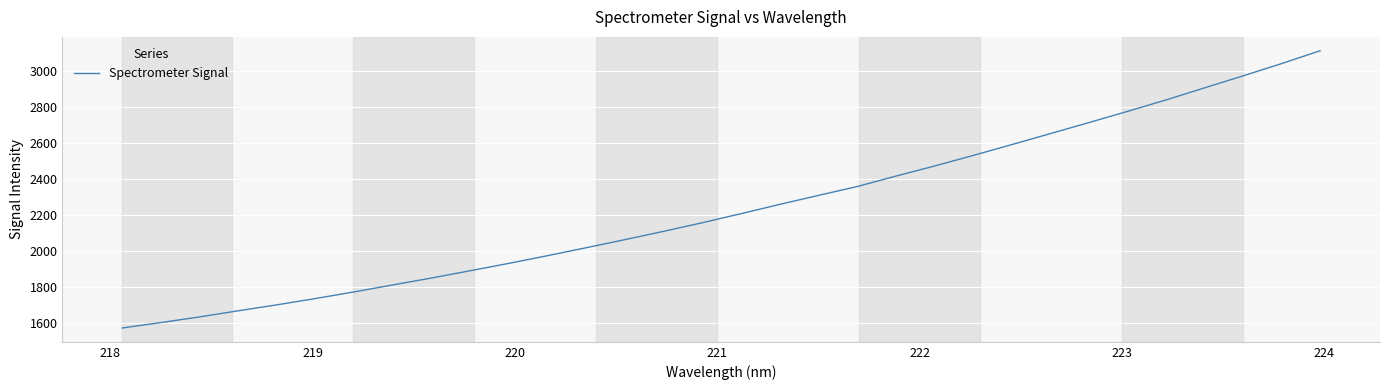

What is the greatest value displayed?

3114.0